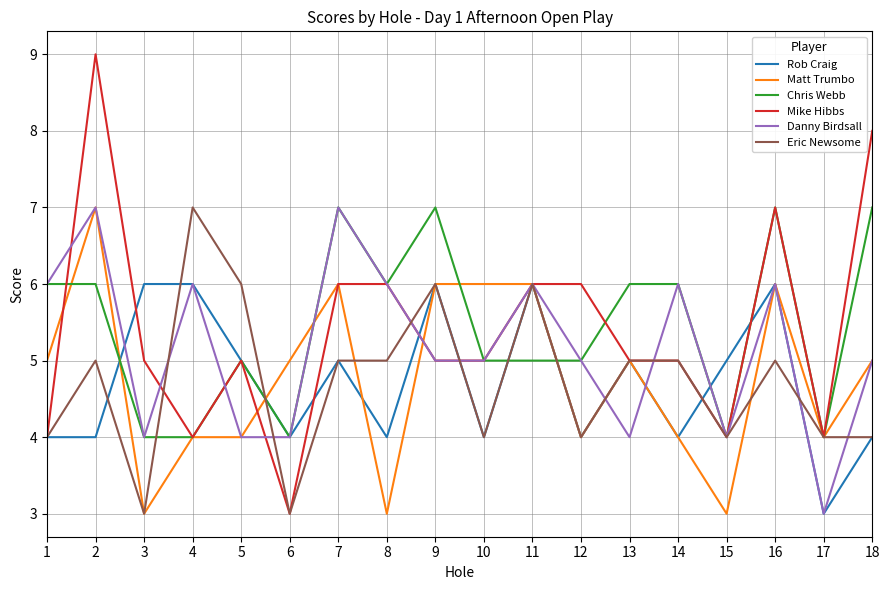

Reading right to left, list all the values displayed in this chart.

Rob Craig: 18=4	17=3	16=6	15=5	14=4	13=5	12=4	11=6	10=4	9=6	8=4	7=5	6=4	5=5	4=6	3=6	2=4	1=4
Matt Trumbo: 18=5	17=4	16=6	15=3	14=4	13=5	12=4	11=6	10=6	9=6	8=3	7=6	6=5	5=4	4=4	3=3	2=7	1=5
Chris Webb: 18=7	17=4	16=7	15=4	14=6	13=6	12=5	11=5	10=5	9=7	8=6	7=7	6=4	5=5	4=4	3=4	2=6	1=6
Mike Hibbs: 18=8	17=4	16=7	15=4	14=5	13=5	12=6	11=6	10=5	9=5	8=6	7=6	6=3	5=5	4=4	3=5	2=9	1=4
Danny Birdsall: 18=5	17=3	16=6	15=4	14=6	13=4	12=5	11=6	10=5	9=5	8=6	7=7	6=4	5=4	4=6	3=4	2=7	1=6
Eric Newsome: 18=4	17=4	16=5	15=4	14=5	13=5	12=4	11=6	10=4	9=6	8=5	7=5	6=3	5=6	4=7	3=3	2=5	1=4